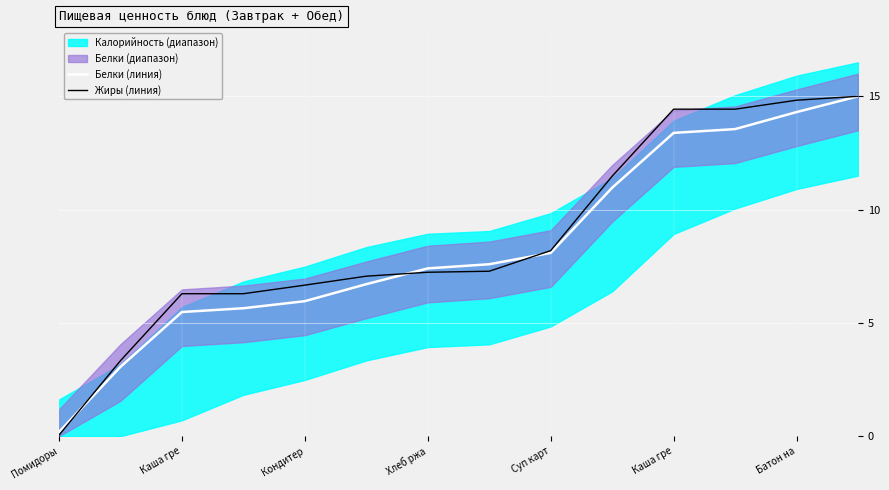

What is the minimum value for Белки (линия)?

0.2